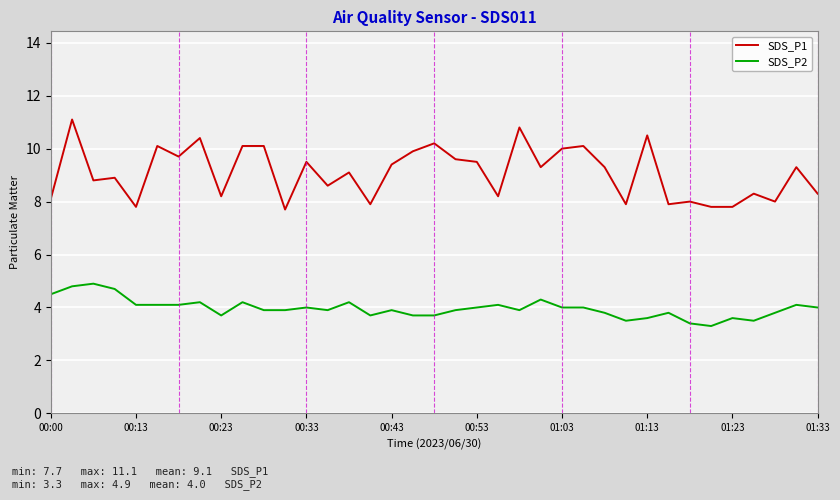

What is the maximum value for SDS_P1?

11.1